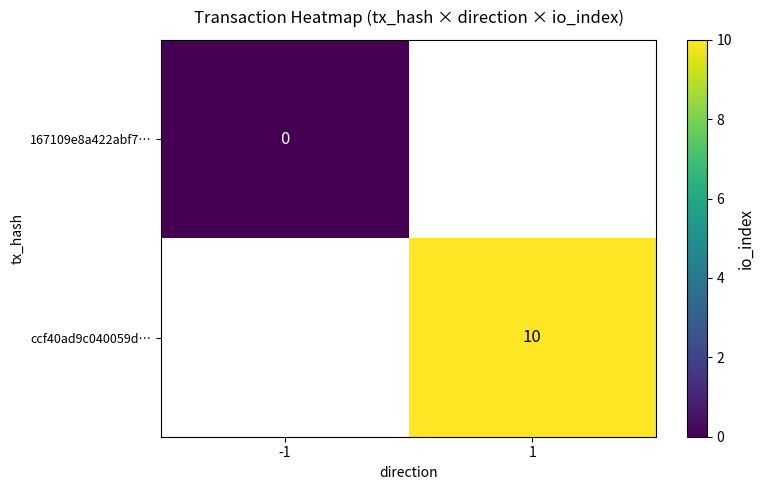

How many series are shown in this chart?

2